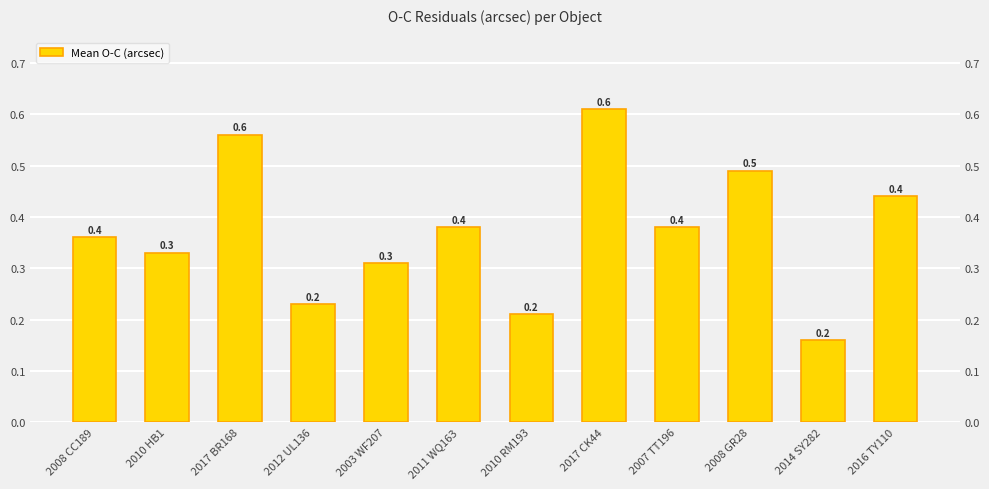

What is the difference between the values at 2017 BR168 and 2010 HB1?

0.2